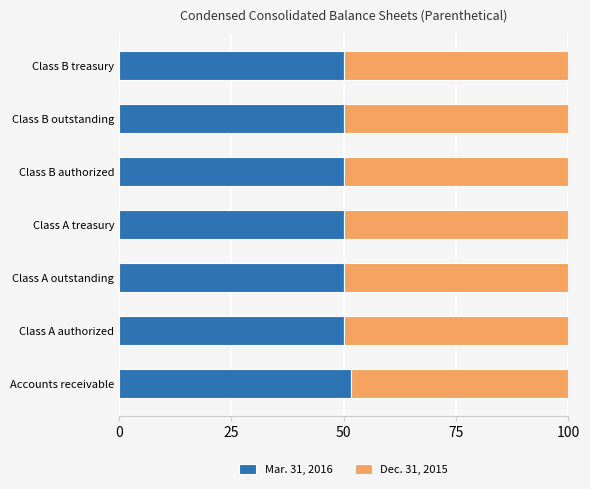

What is the sum of all Mar. 31, 2016 values?

351.6